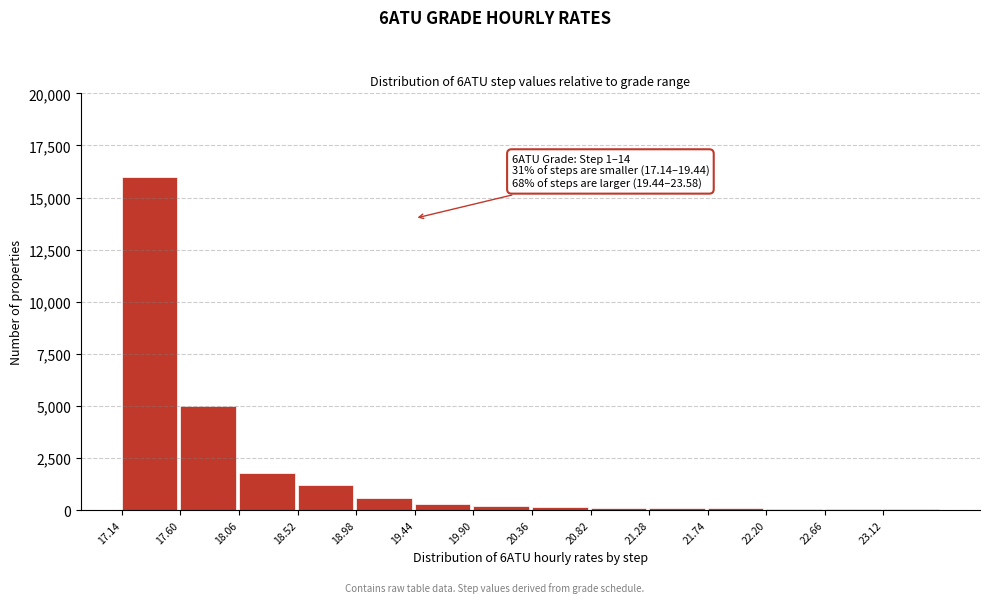

What is the ratio of the value at 18.06 to the value at 18.98?

3.0